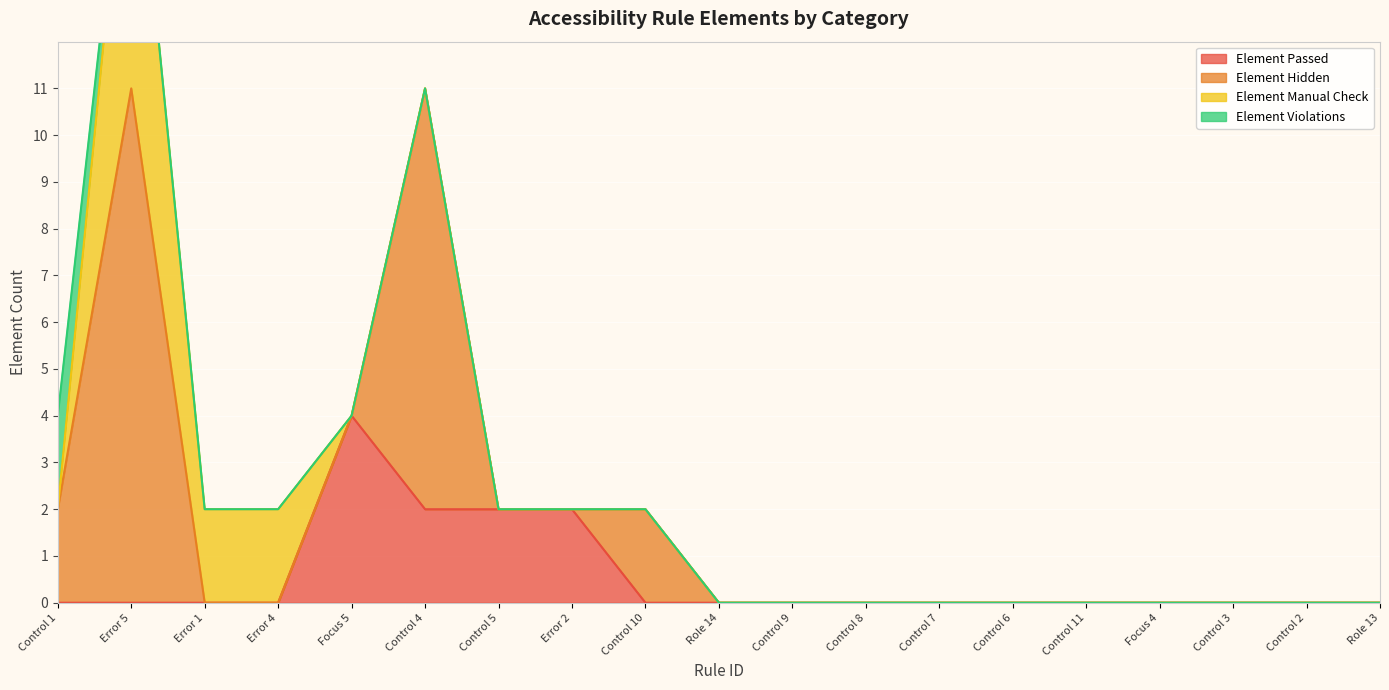

Where is Element Manual Check nearest to the value 3?

Error 1